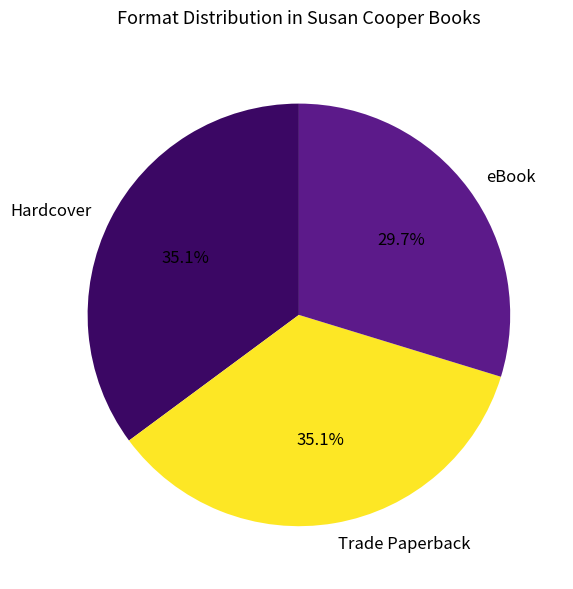

Does eBook account for over 50% of the chart?

No